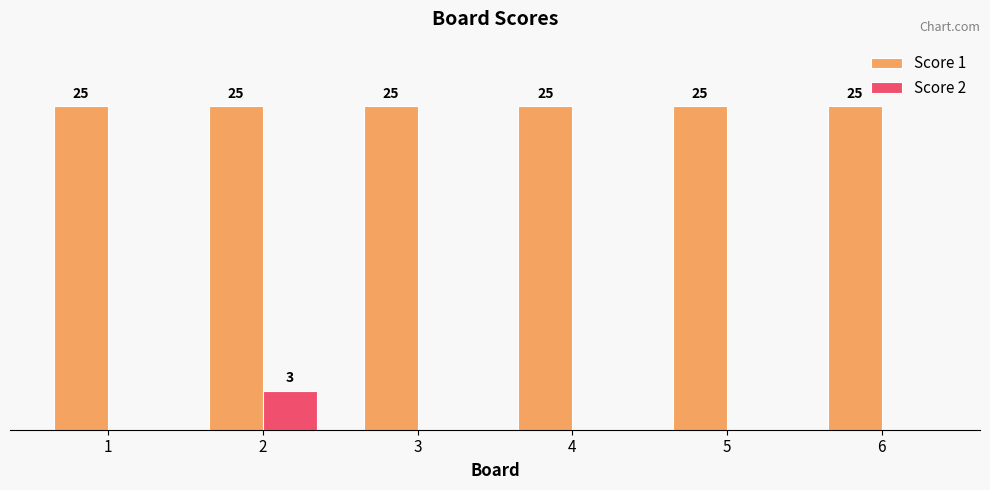

Which series has the largest total across all categories?

Score 1